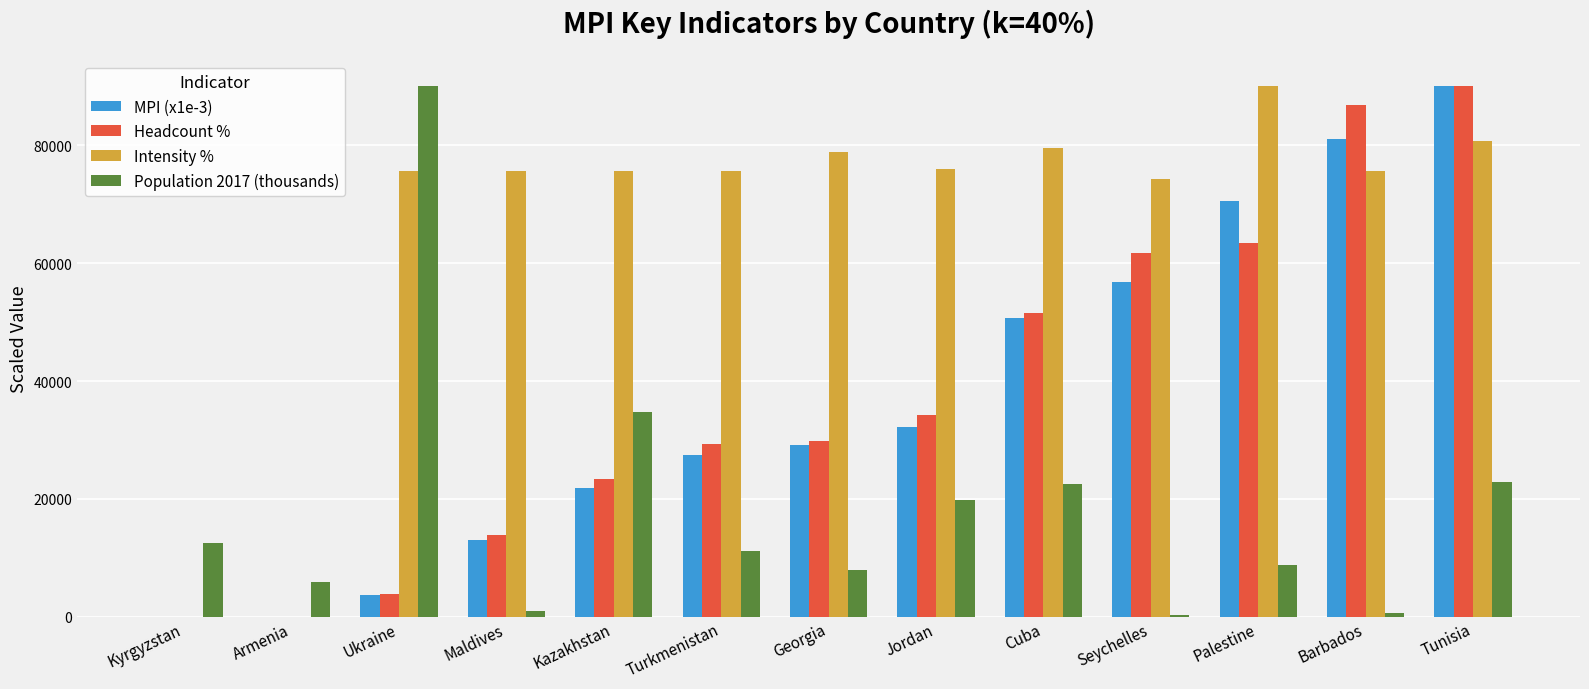

How many categories are shown in the chart?

13